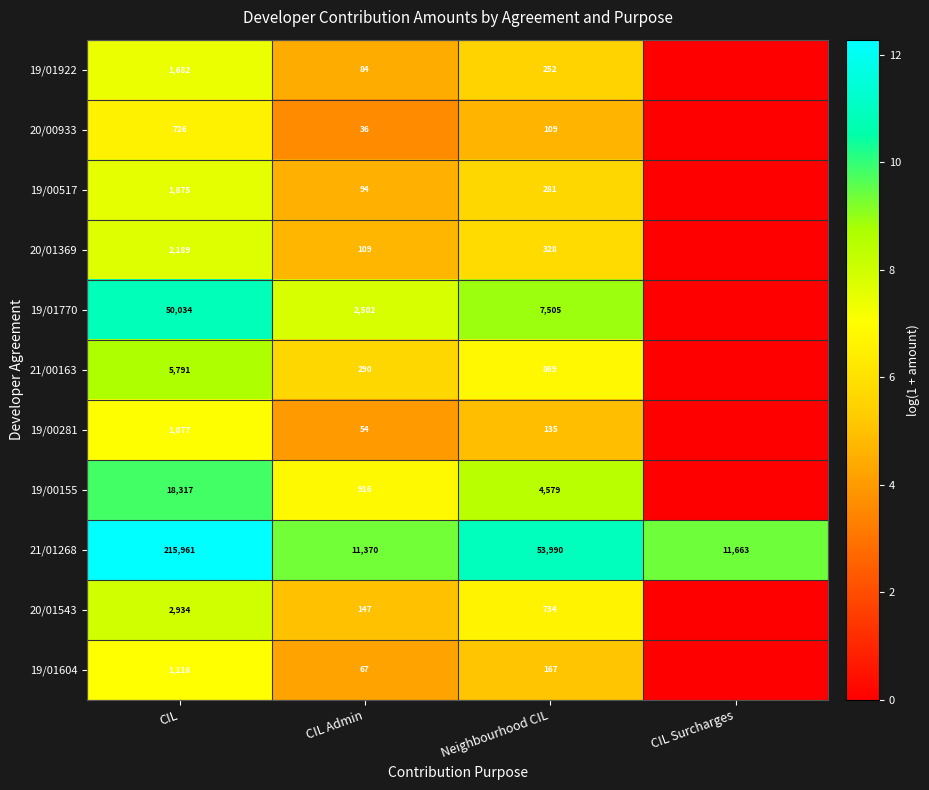

What is the sum of the 21/00163 values at CIL Admin and CIL?

6081